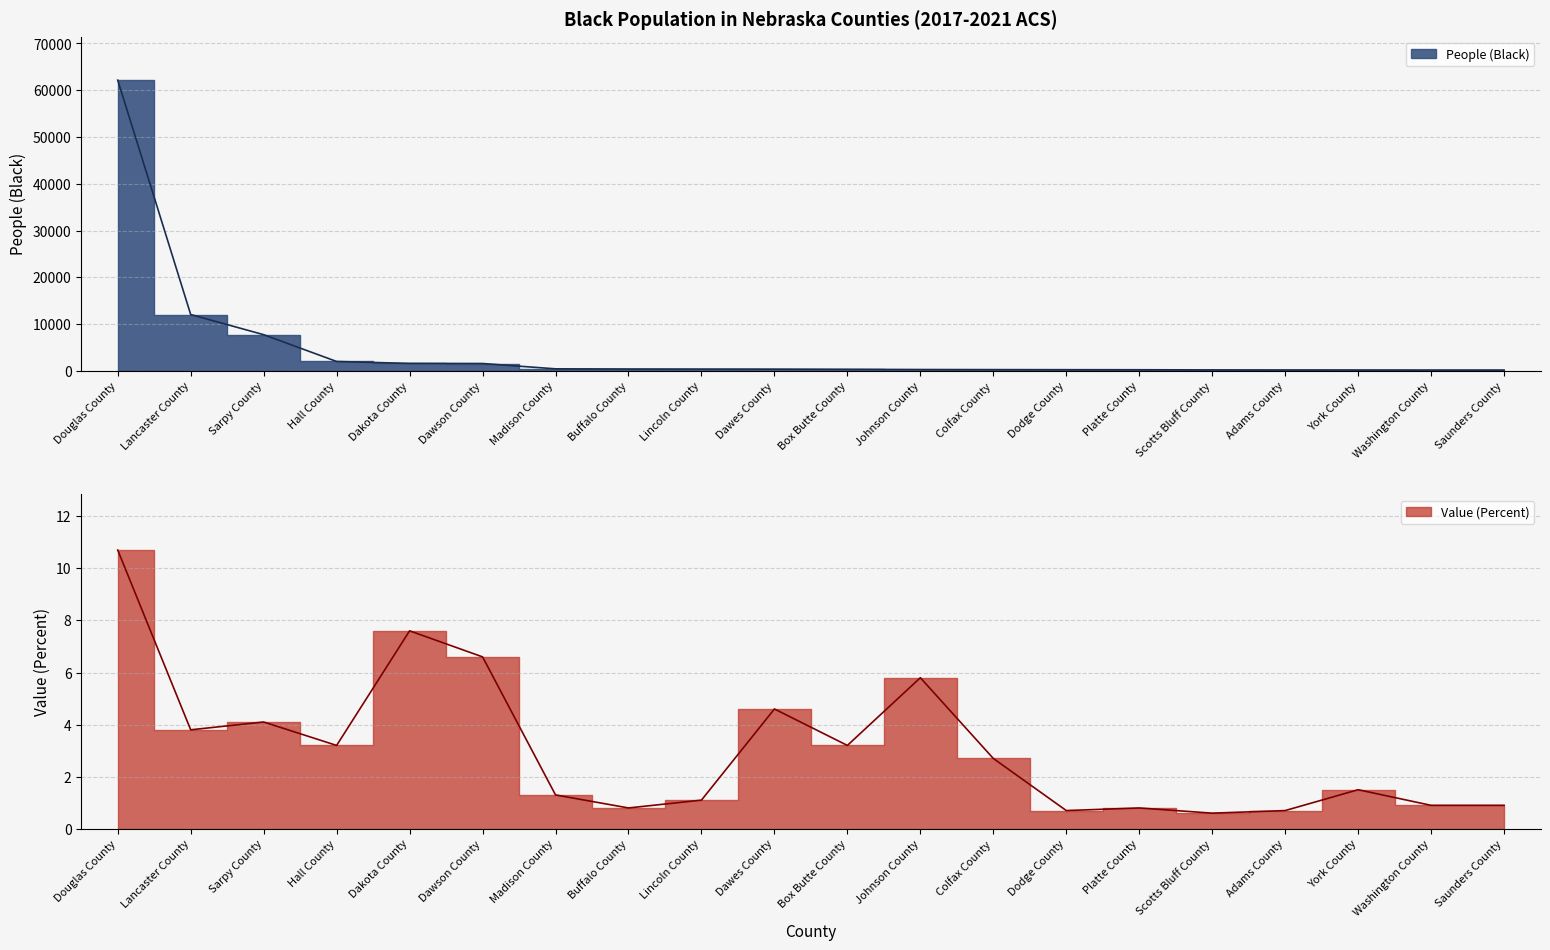

What is the approximate value of People (Black) at Dawson County?

1594.0